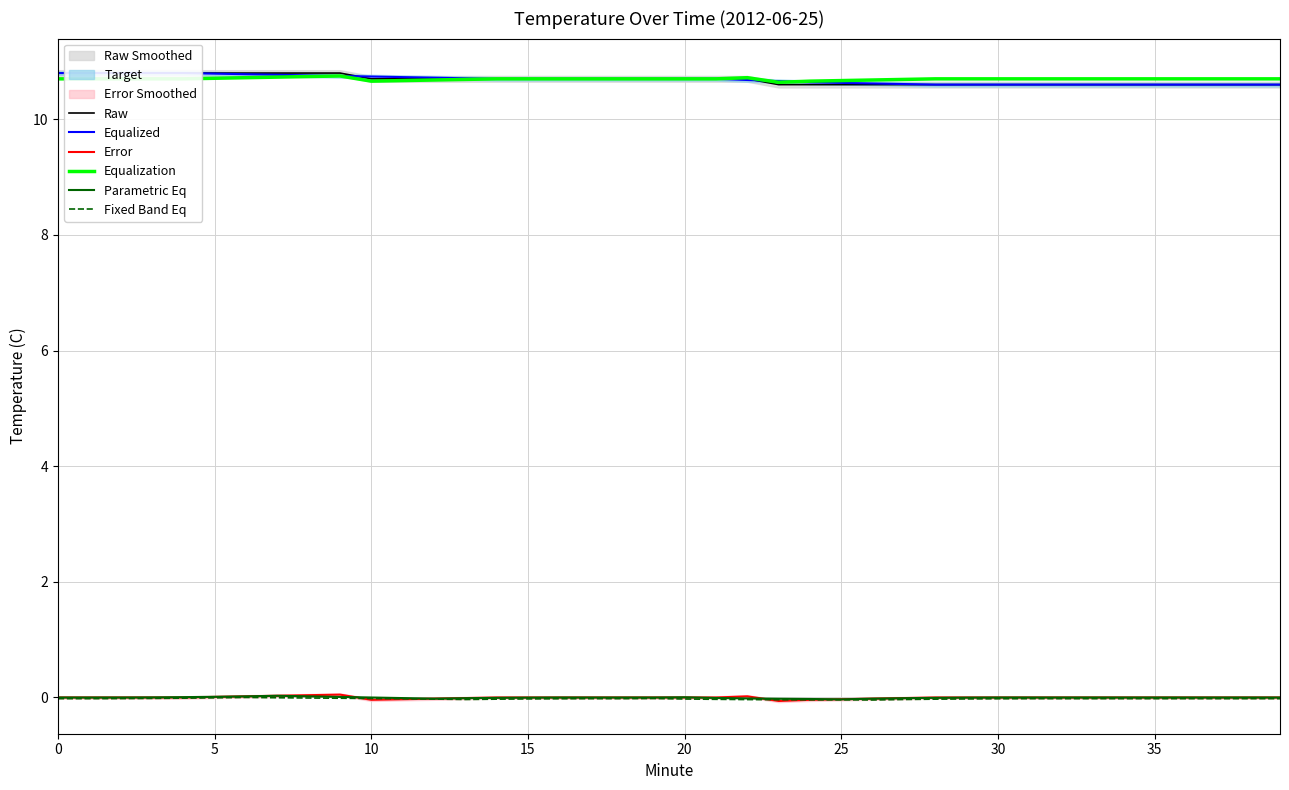

What are all the series names shown in the legend?

Raw, Equalized, Error, Equalization, Parametric Eq, Fixed Band Eq